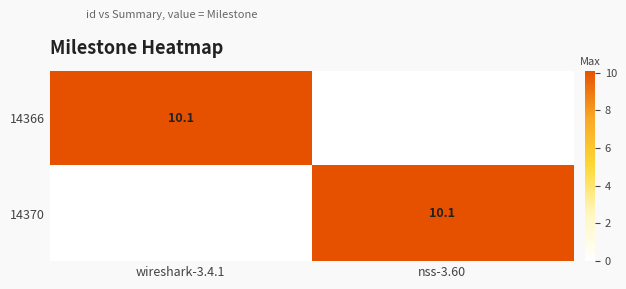

List the series in order of their peak value, lowest first.

14366, 14370